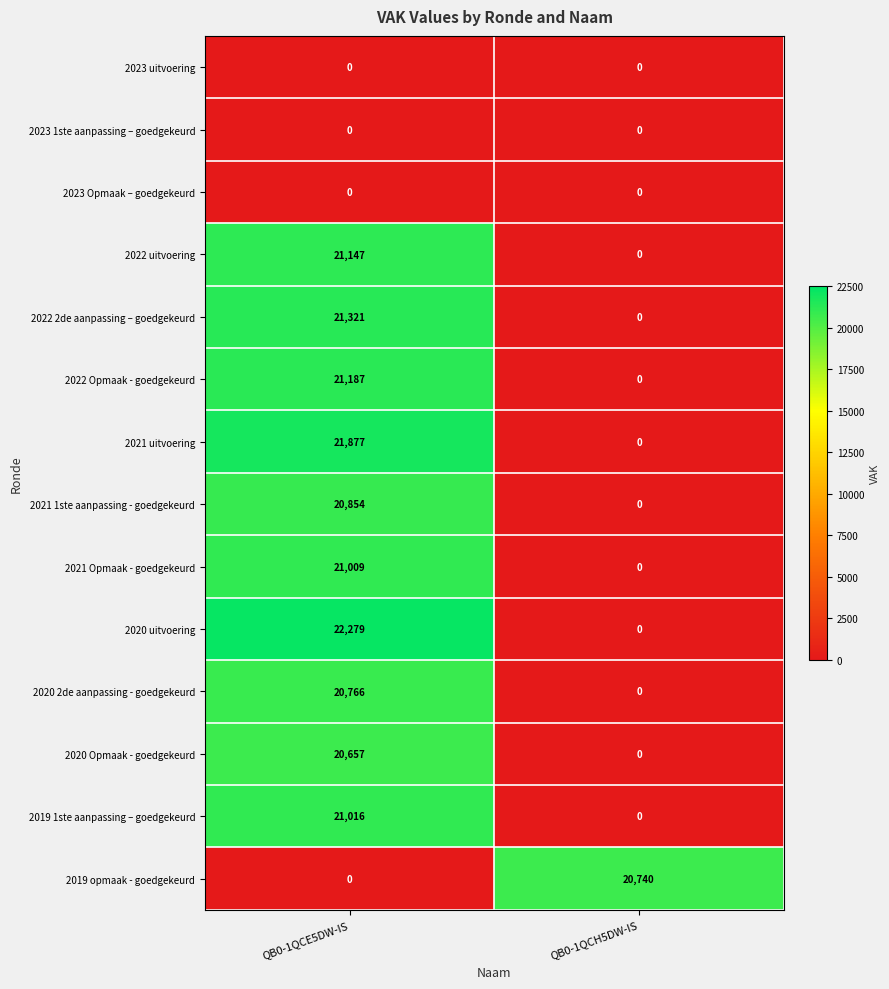

List the labels in order of 2019 opmaak - goedgekeurd value, smallest first.

QB0-1QCE5DW-IS, QB0-1QCH5DW-IS